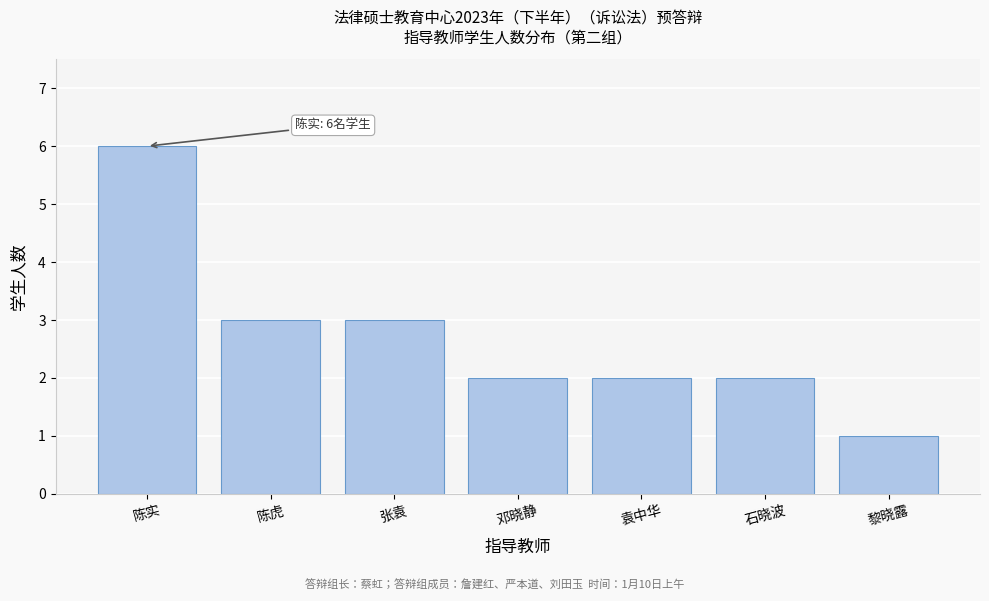

Reading right to left, transcribe all the data shown in this chart.

1	2	2	2	3	3	6